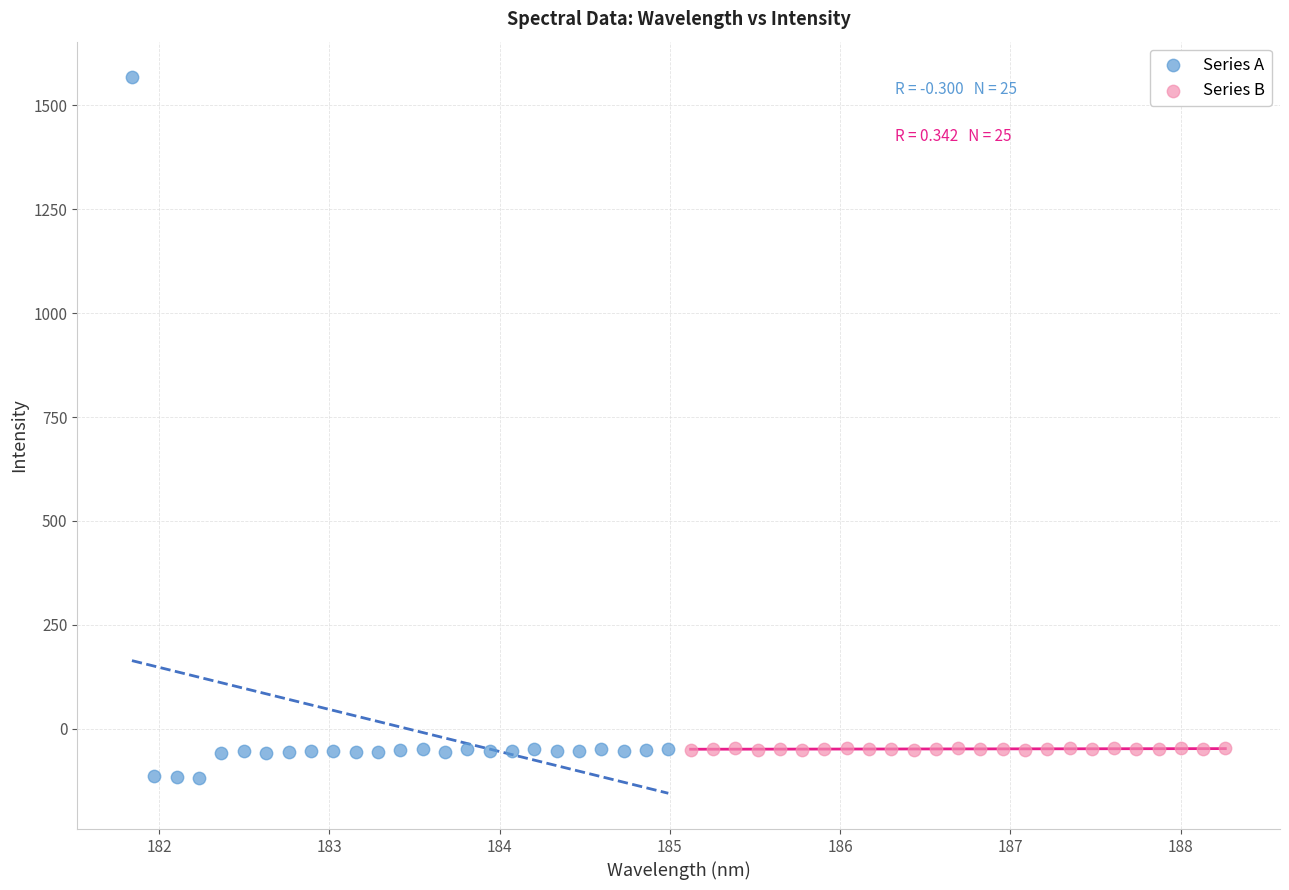

Which series reaches the maximum Y coordinate?

Series A